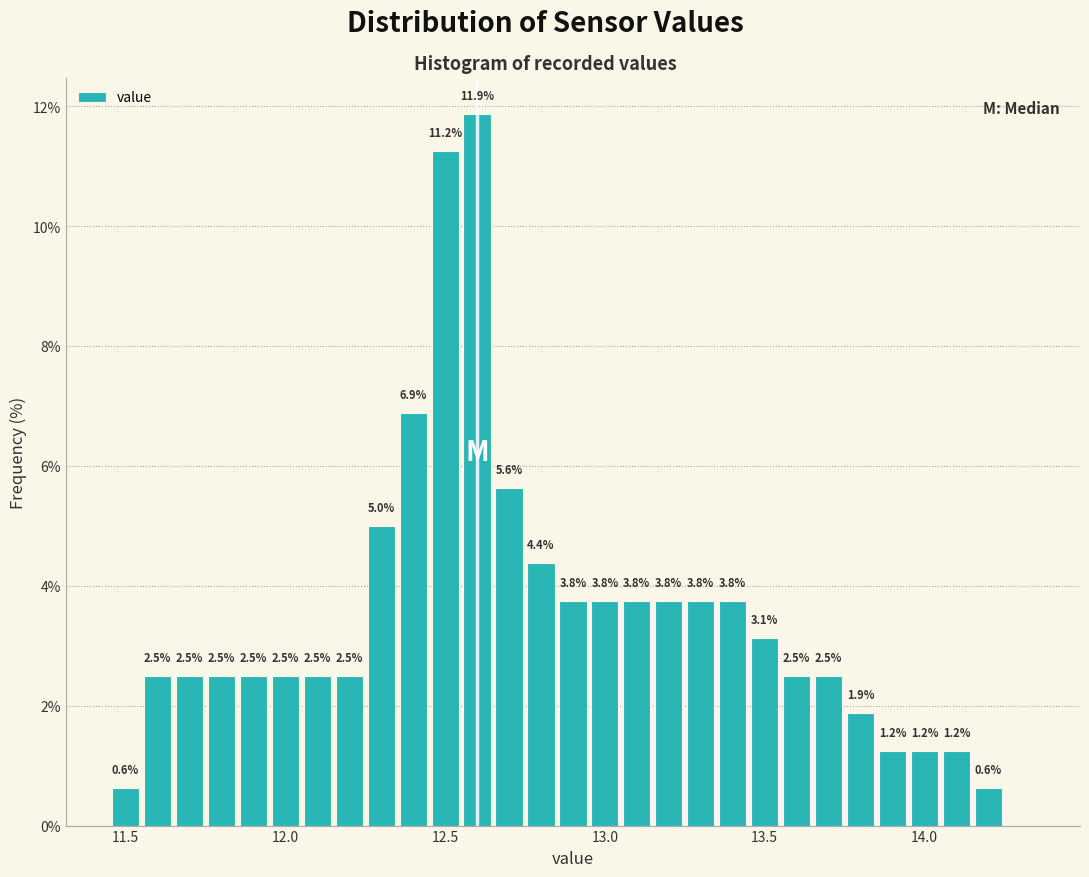

Read against the x-axis, roughly where is the centre of the tallest bar?

12.60